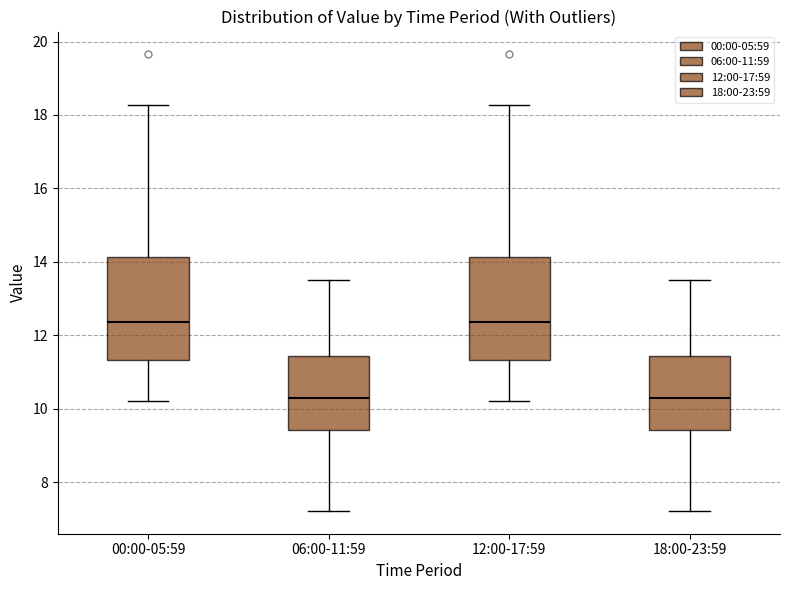

Reading left to right, transcribe this box plot: for each box, give where its median line is, the range the box spans, and where its two whiskers end, as read against the y-axis. The values are not printed on the chart, so give them approximately, as read against the axis.

00:00-05:59: median 12.4, box 11.4 to 14.2, whiskers 10.2 to 18.2
06:00-11:59: median 10.4, box 9.4 to 11.4, whiskers 7.2 to 13.6
12:00-17:59: median 12.4, box 11.4 to 14.2, whiskers 10.2 to 18.2
18:00-23:59: median 10.4, box 9.4 to 11.4, whiskers 7.2 to 13.6